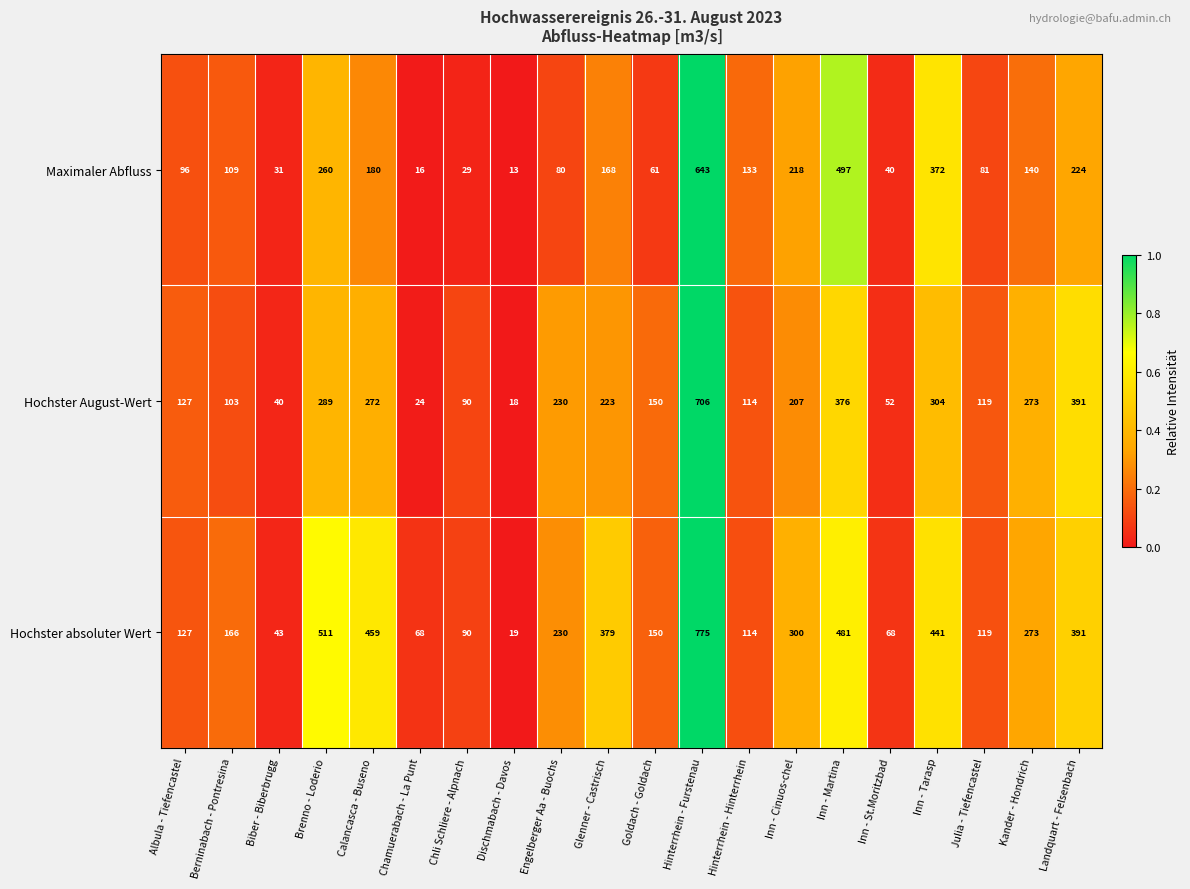

Which series has the widest spread of values?

Hochster absoluter Wert